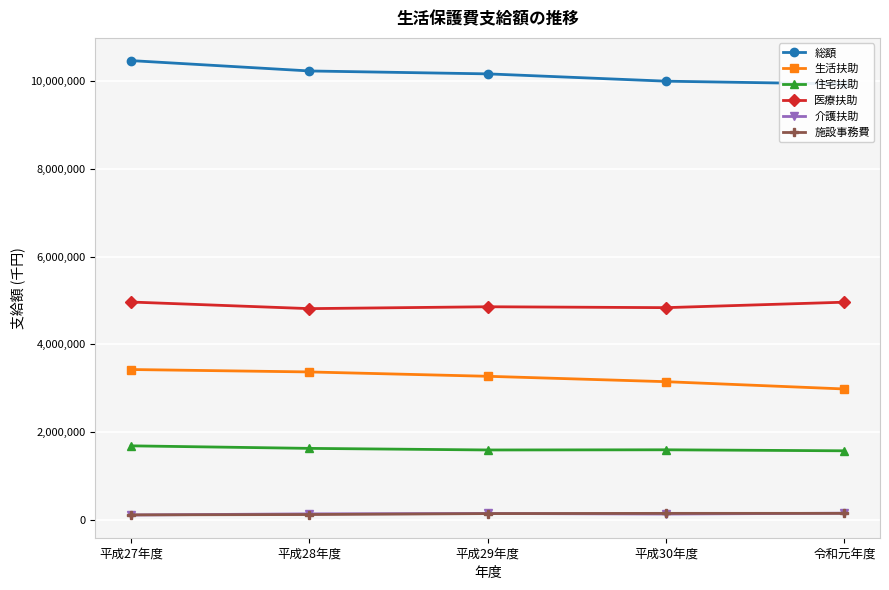

What is the smallest value displayed?

120957